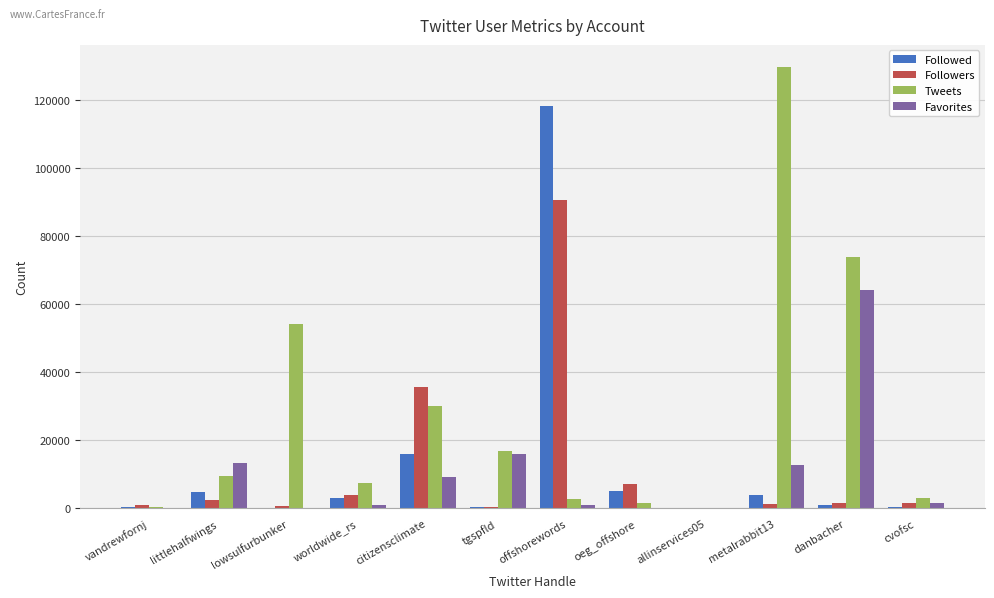

Read the Tweets value at allinservices05, to the nearest 100.

200